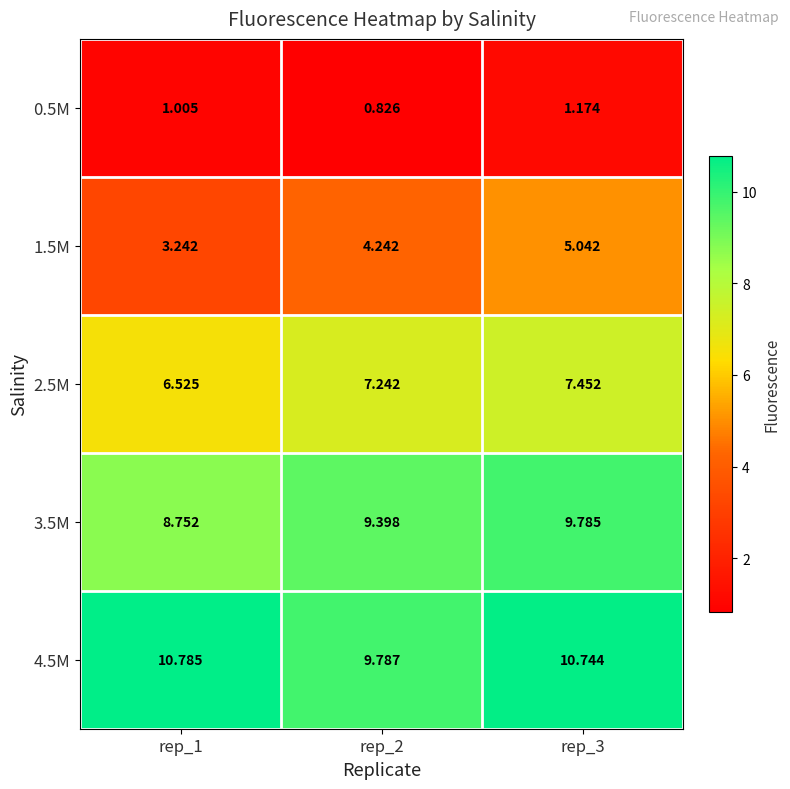

Is the value of 0.5M at rep_1 greater than the value of 2.5M at rep_1?

No